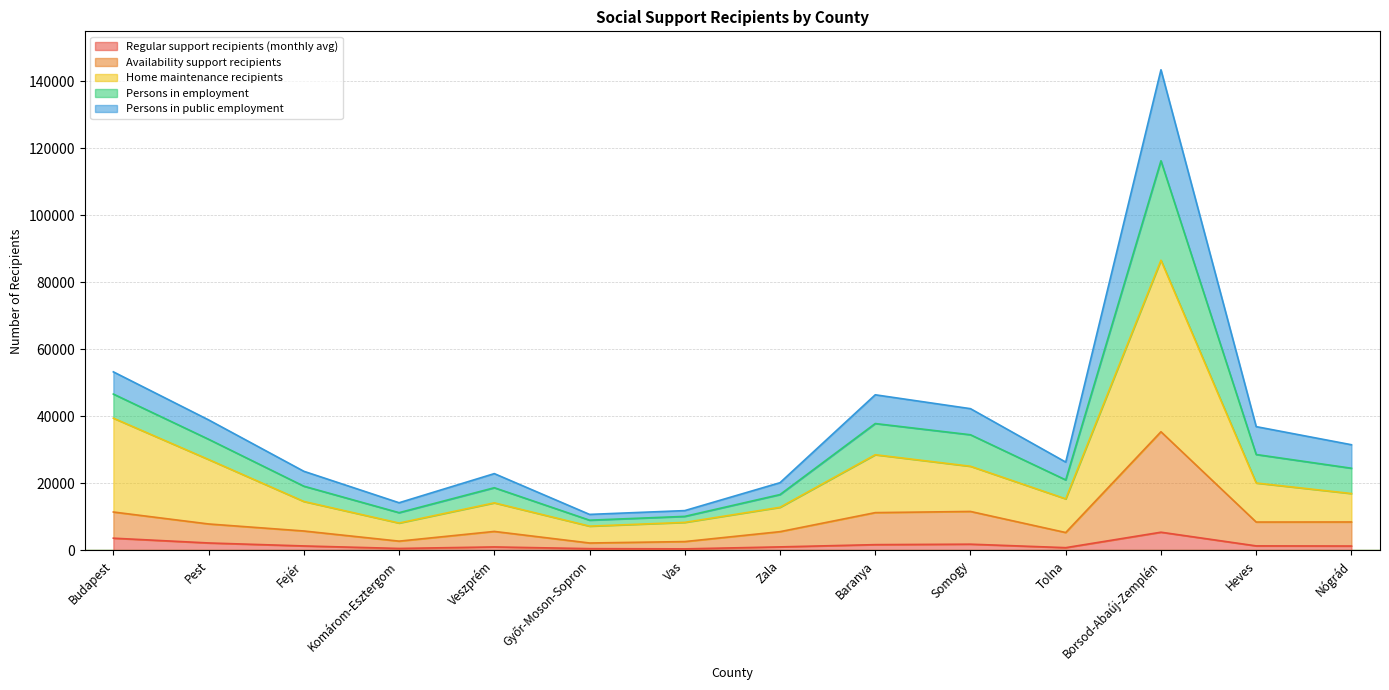

What is the highest value of the Regular support recipients (monthly avg) series?

5409.2